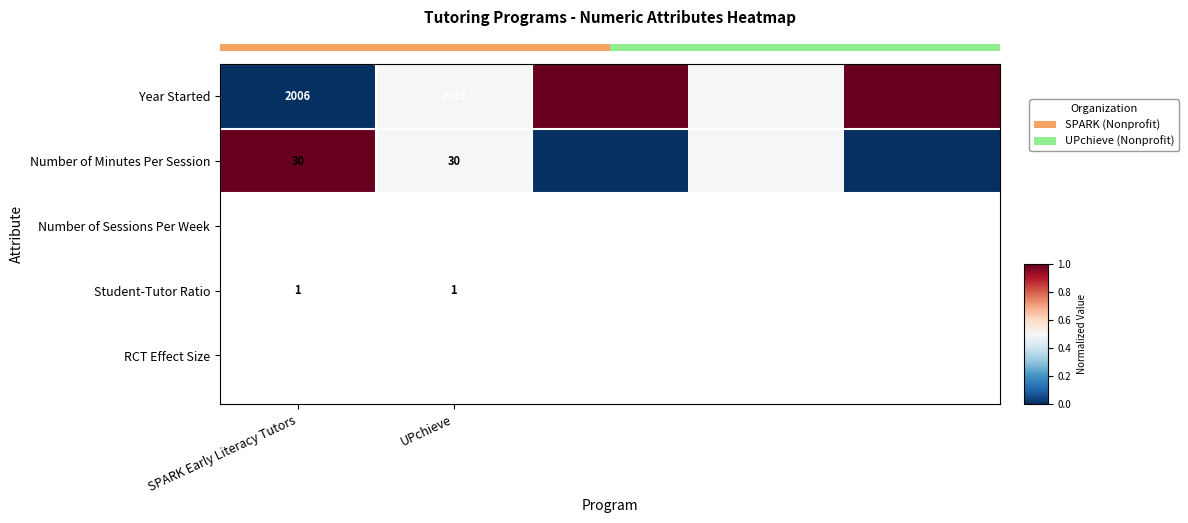

What is the difference between the Year Started values at SPARK Early Literacy Tutors and UPchieve?

12.0